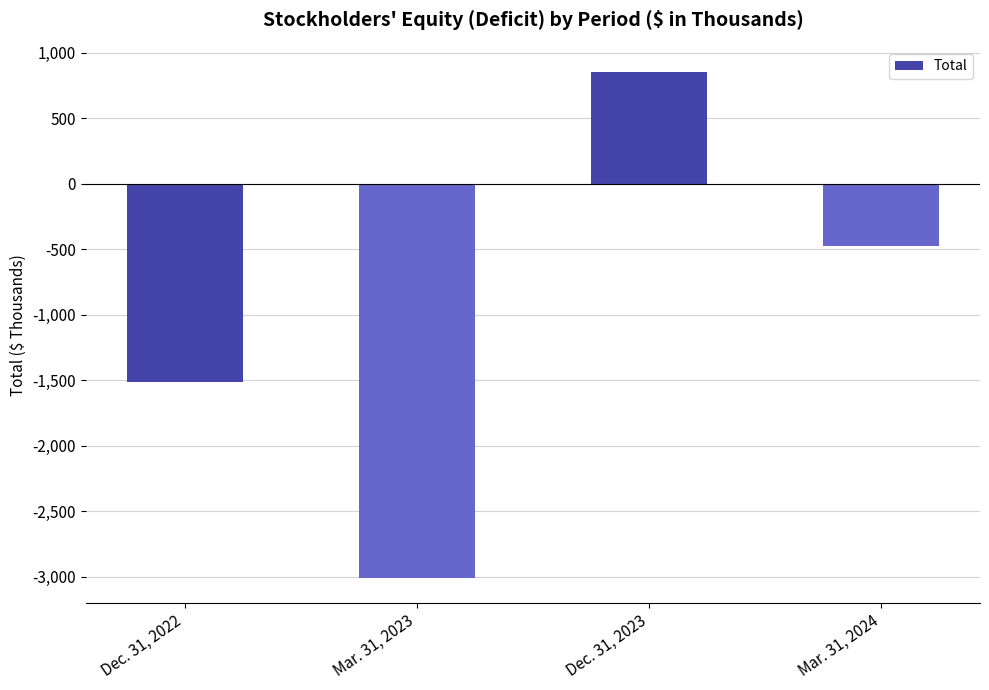

Rank the categories by value from lowest to highest.

Mar. 31, 2023, Dec. 31, 2022, Mar. 31, 2024, Dec. 31, 2023